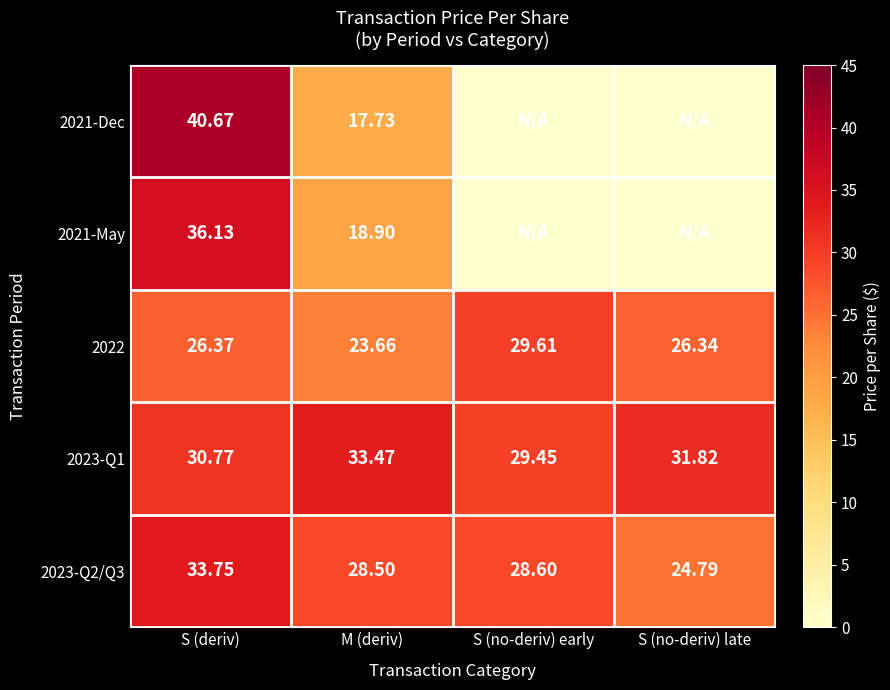

Where is 2023-Q2/Q3 nearest to the value 29?

S (no-deriv) early